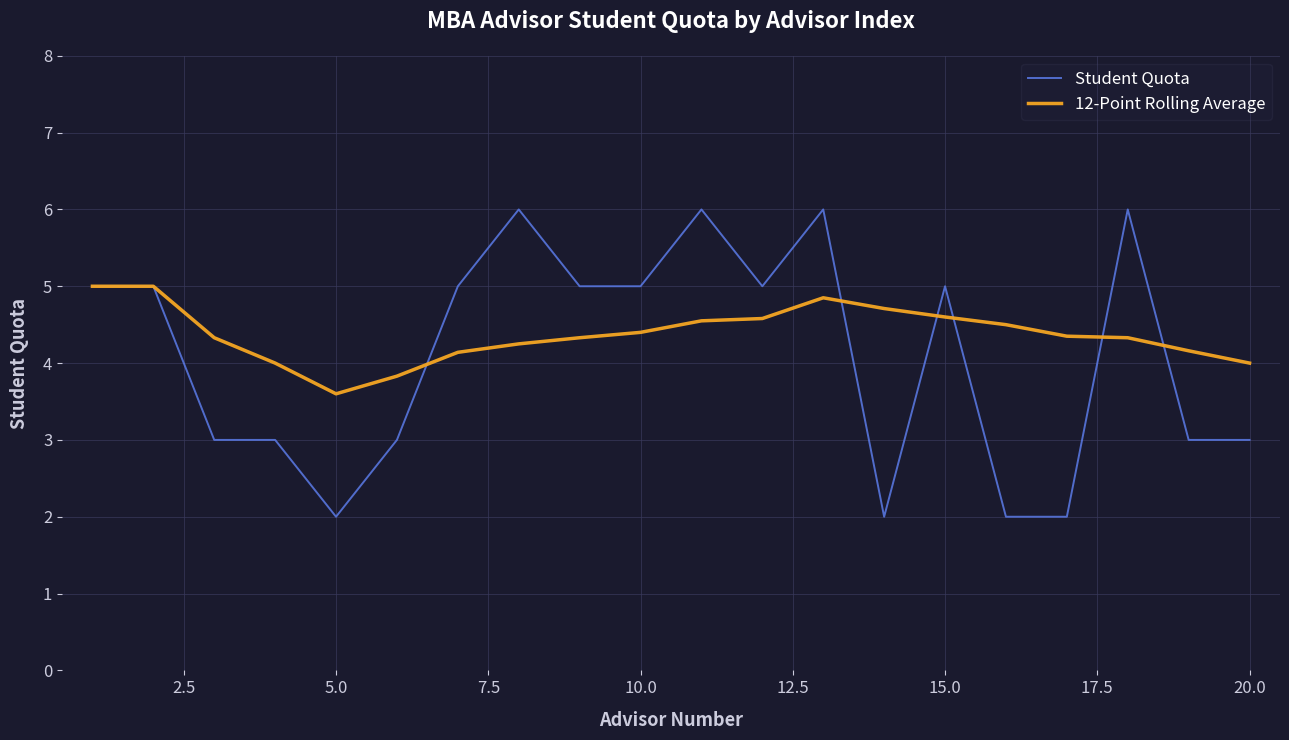

List the series in order of their peak value, lowest first.

12-Point Rolling Average, Student Quota